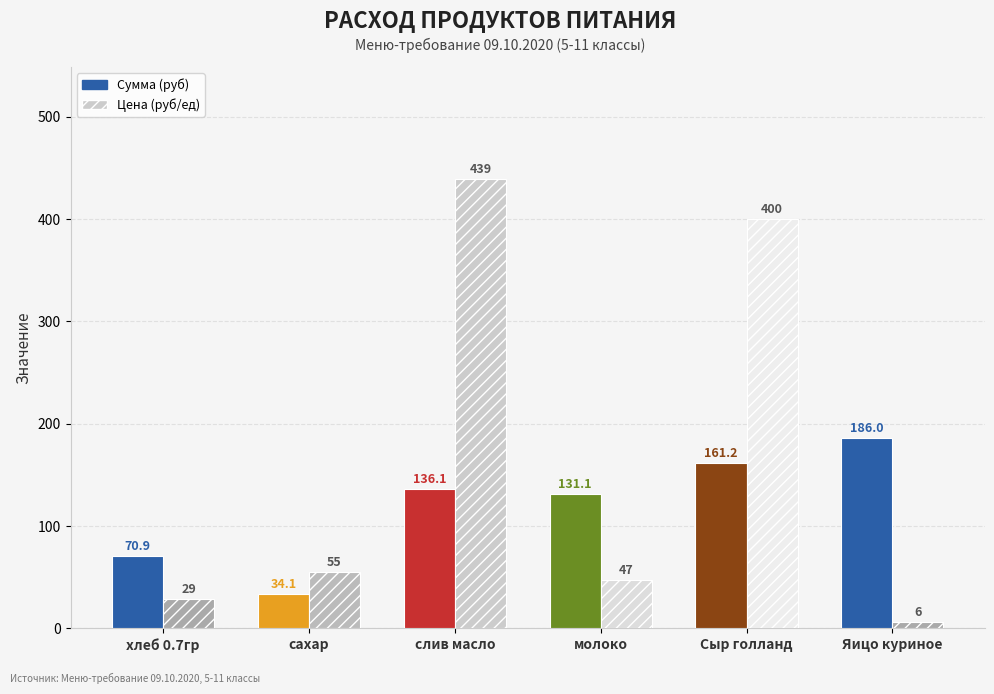

What is the greatest value displayed?

438.9